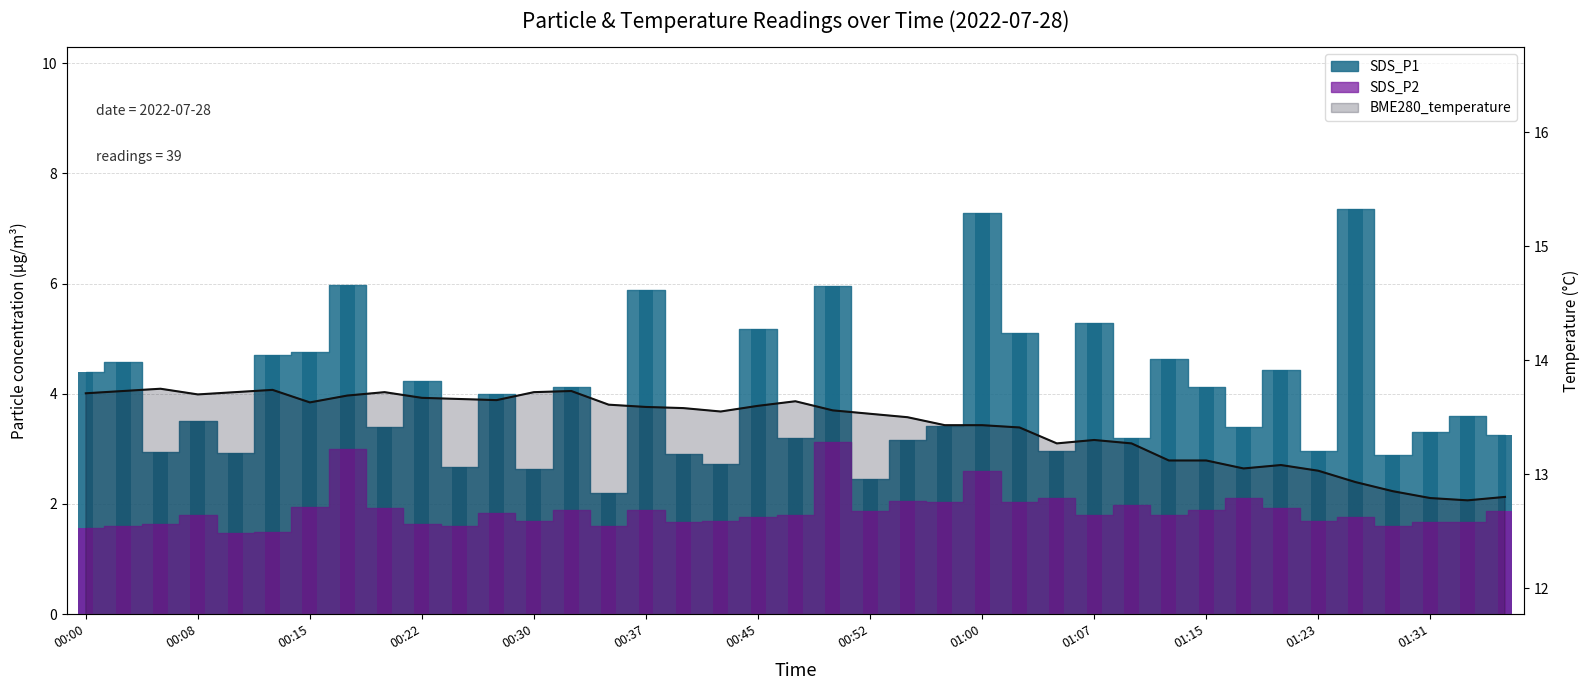

What is the maximum value shown in the chart?

13.8